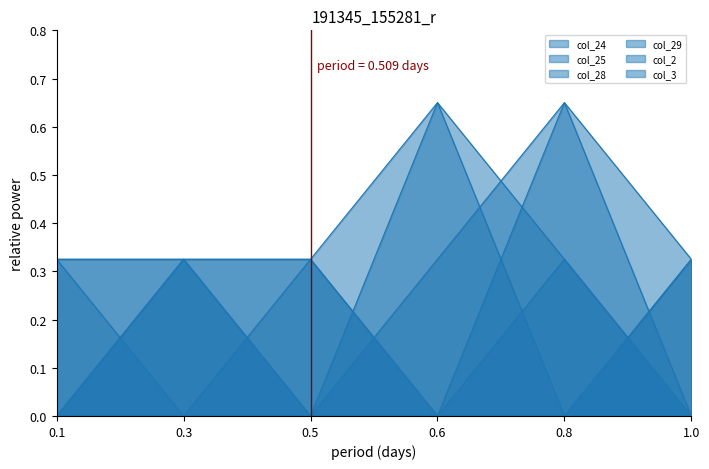

How many positive values does the col_29 series have?

5